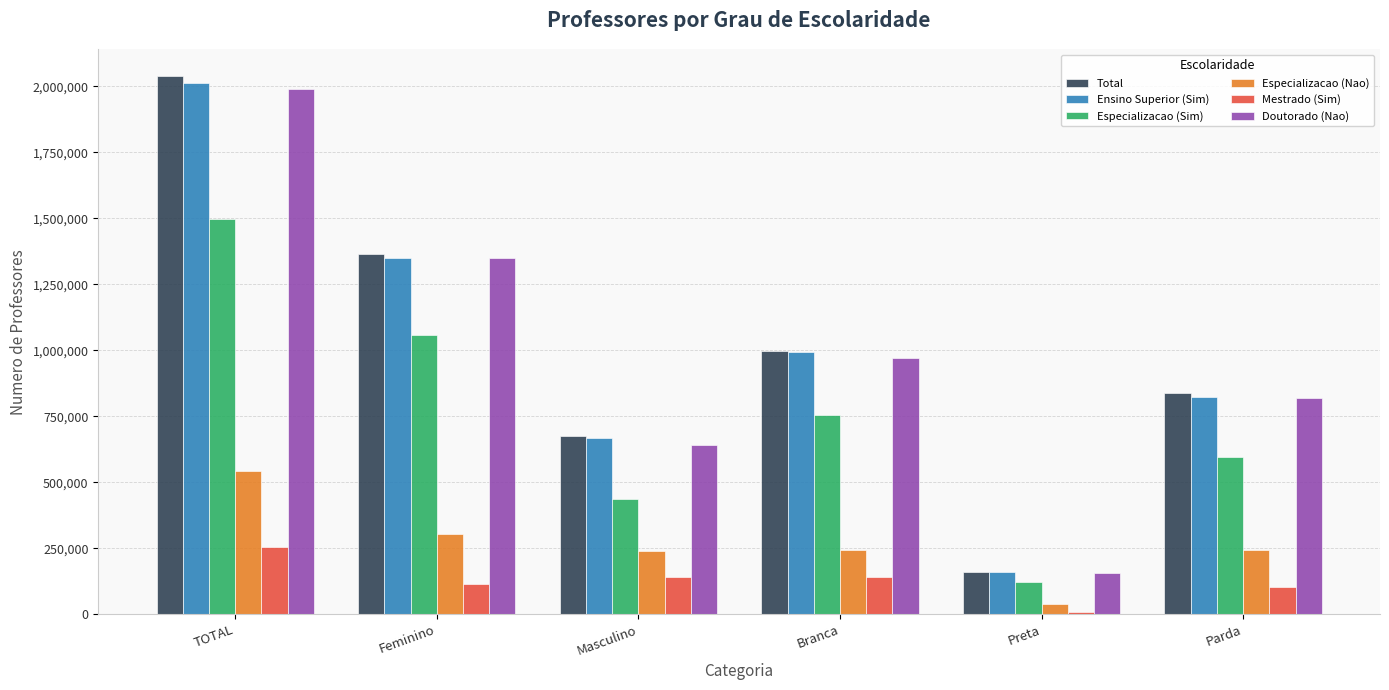

What is the spread (max minus min) of values at Branca?

857348